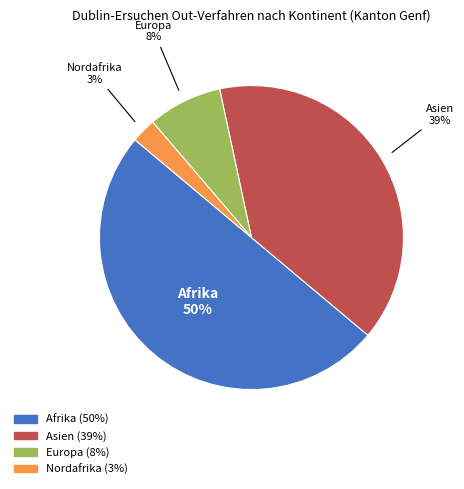

To the nearest percent, what is the average slice percentage?

25%